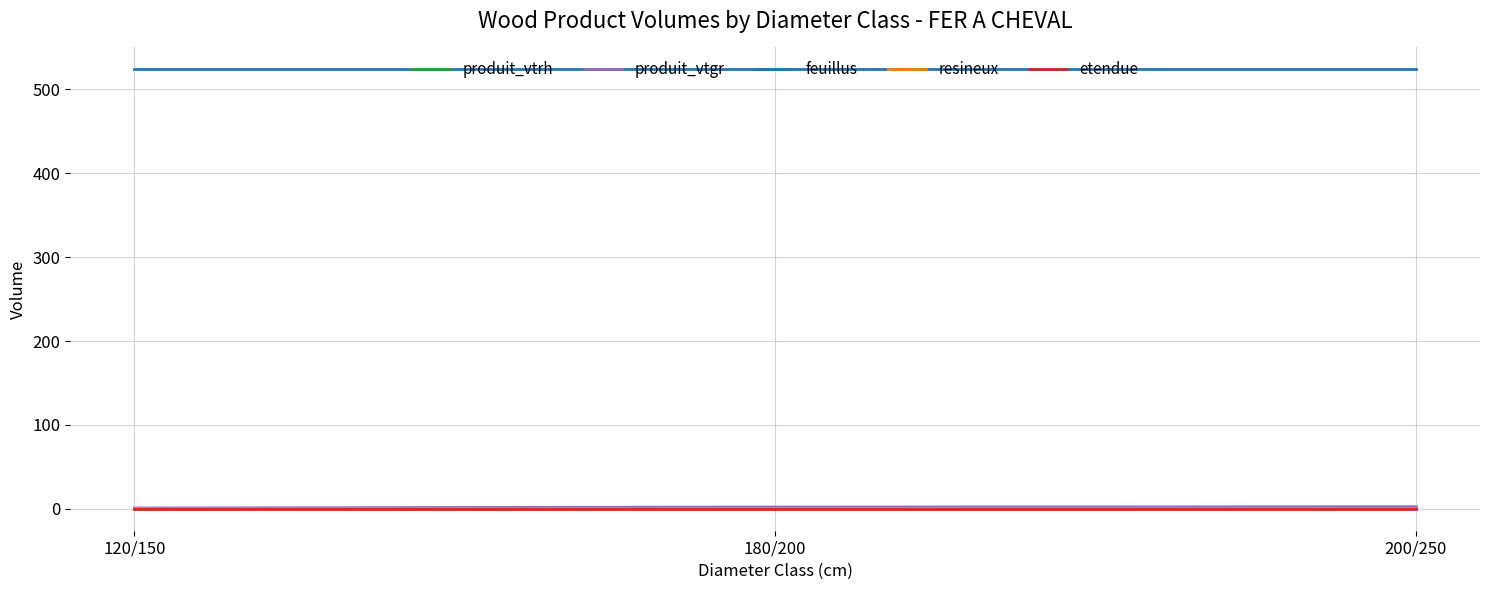

How many lines are shown in the chart?

5